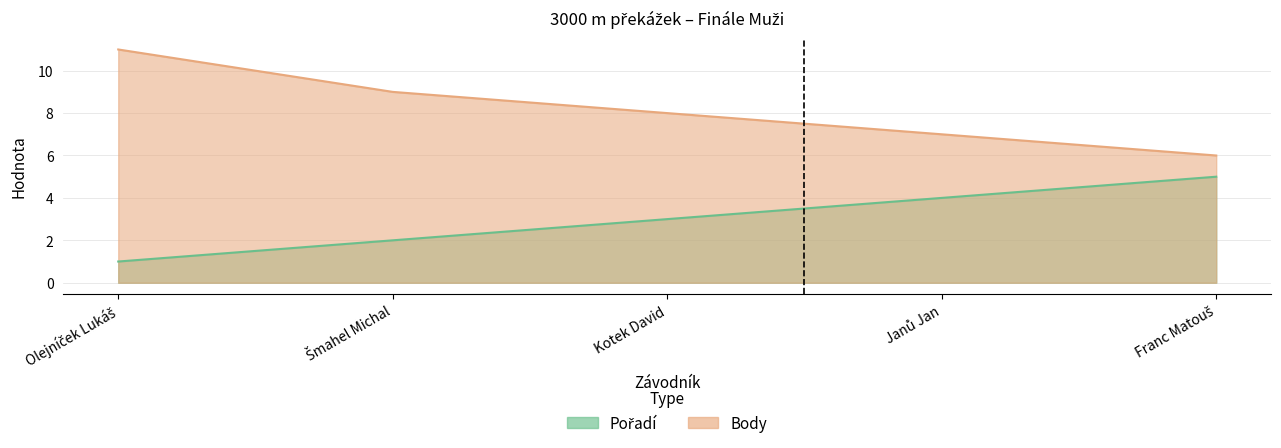

Rank the series by their maximum value, from highest to lowest.

Body, Pořadí